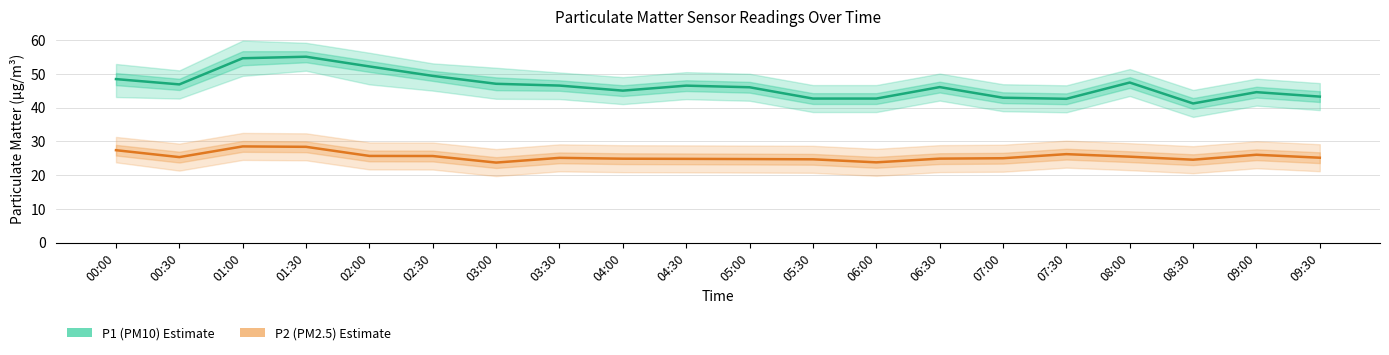

In P2 (PM2.5), how many points are higher than both neighbors (excluding endpoints)?

4